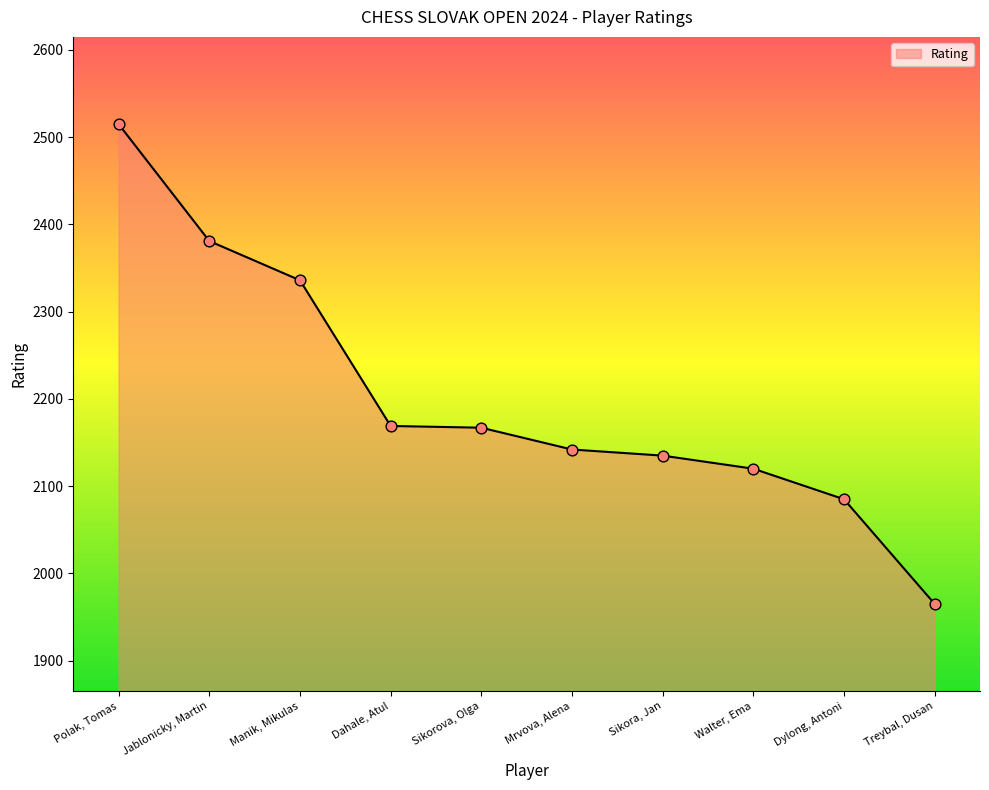

What is the change in value from Dahale, Atul to Dylong, Antoni?

-84